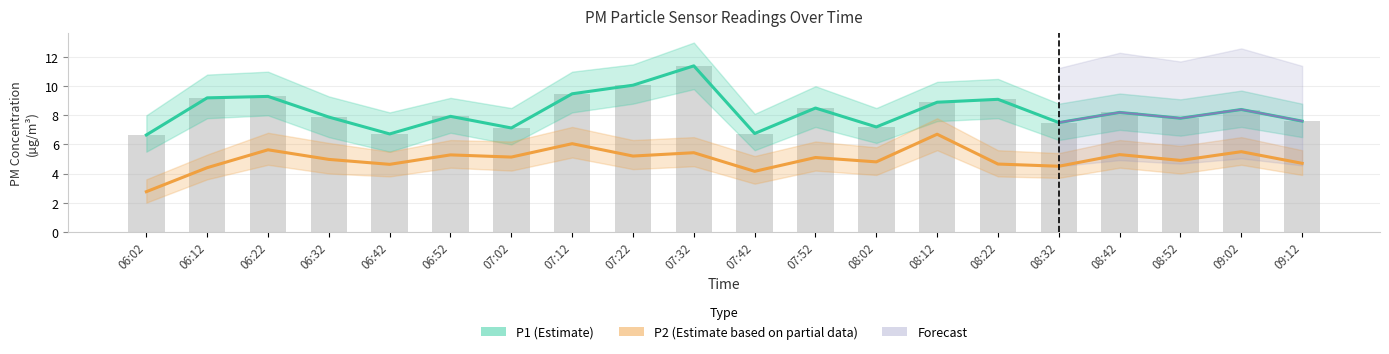

Reading left to right, extract all data points from this chart.

P1 (Estimate): 6.7	9.2	9.3	7.9	6.7	7.9	7.1	9.5	10.1	11.4	6.8	8.5	7.2	8.9	9.1	7.5	8.2	7.8	8.4	7.6
P2 (Estimate based on partial data): 2.8	4.4	5.6	5.0	4.6	5.3	5.1	6.0	5.2	5.4	4.2	5.1	4.8	6.7	4.7	4.5	5.3	4.9	5.5	4.7